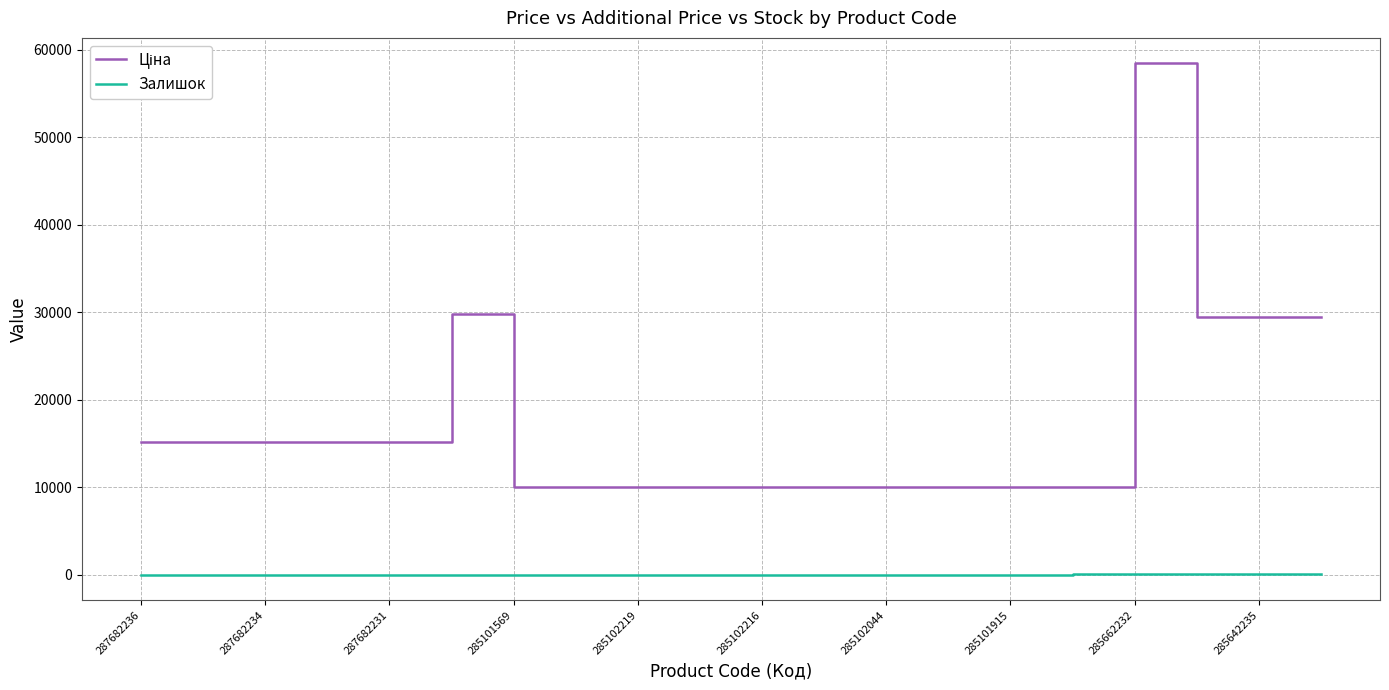

What is the greatest value displayed?

58426.5